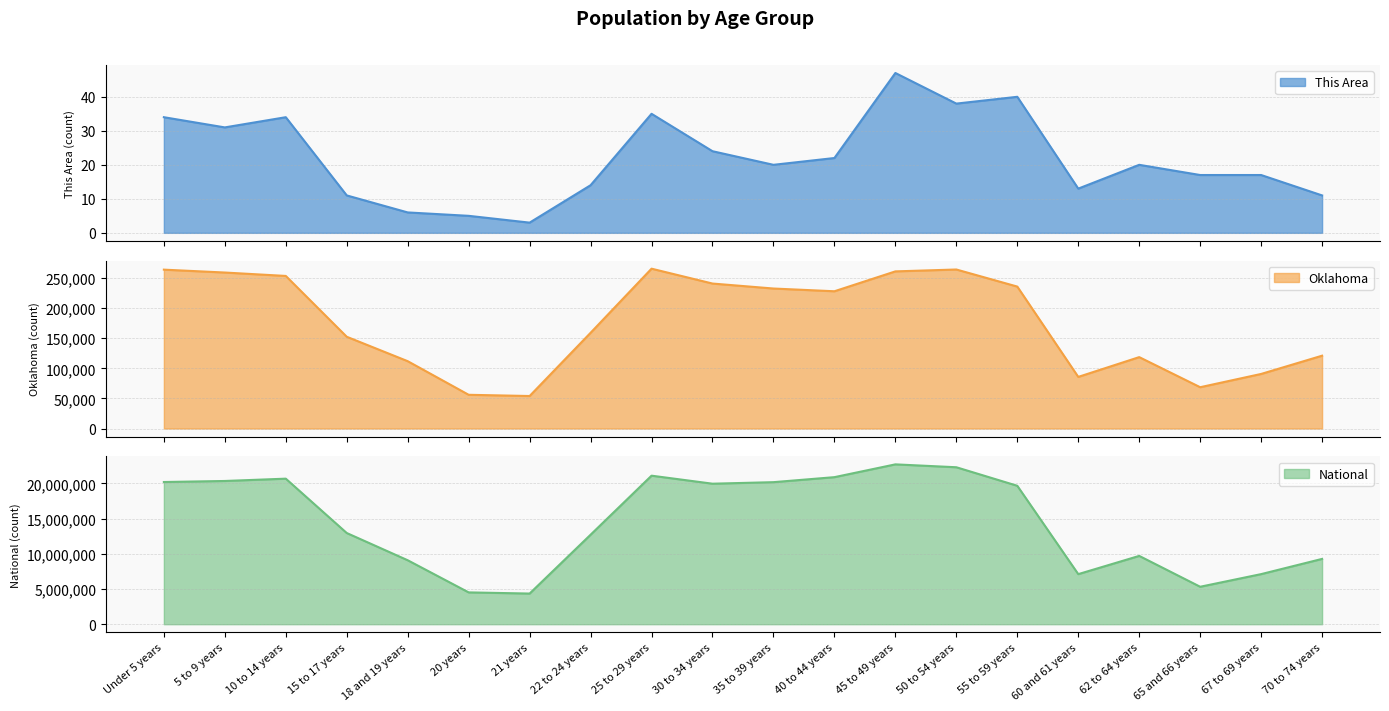

At which category does the chart reach its minimum across all series?

21 years